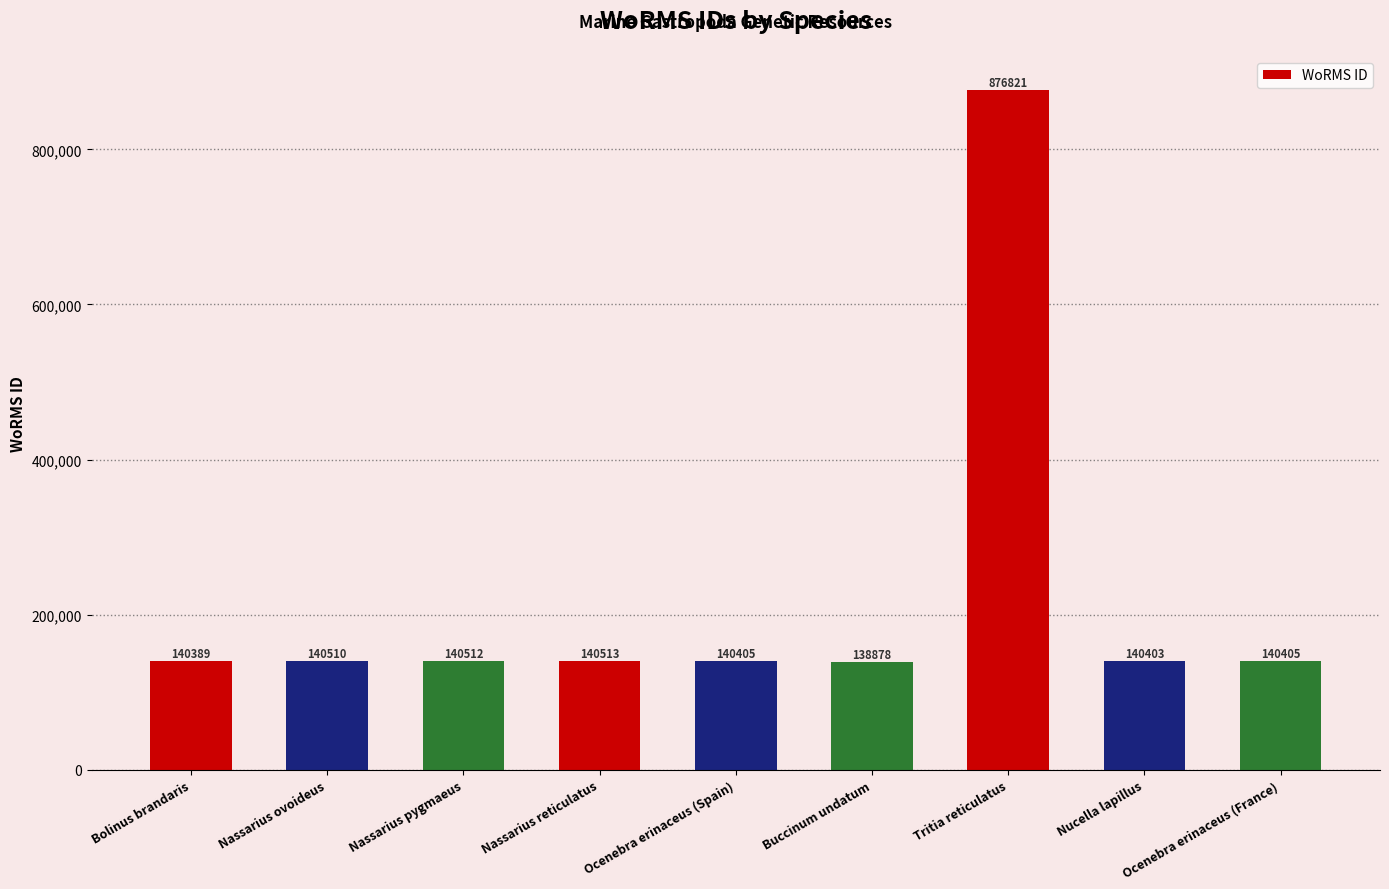

Which has a higher value, Bolinus brandaris or Nassarius pygmaeus?

Nassarius pygmaeus